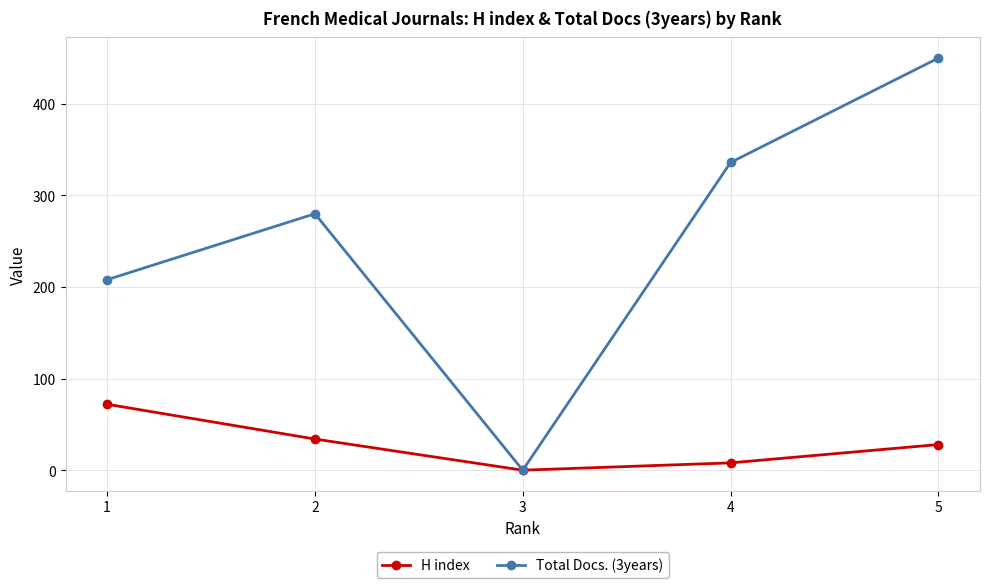

What is the value of the H index point at the 4th from the left?

8